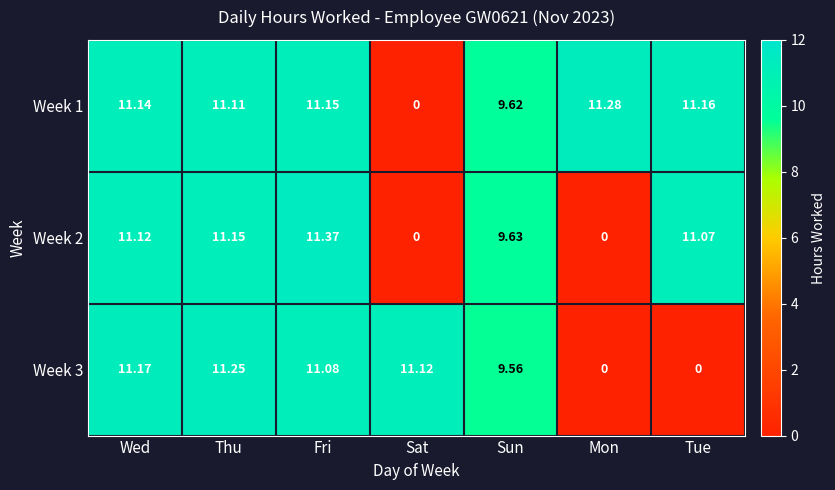

Which series changed the most between Wed and Thu?

Week 3